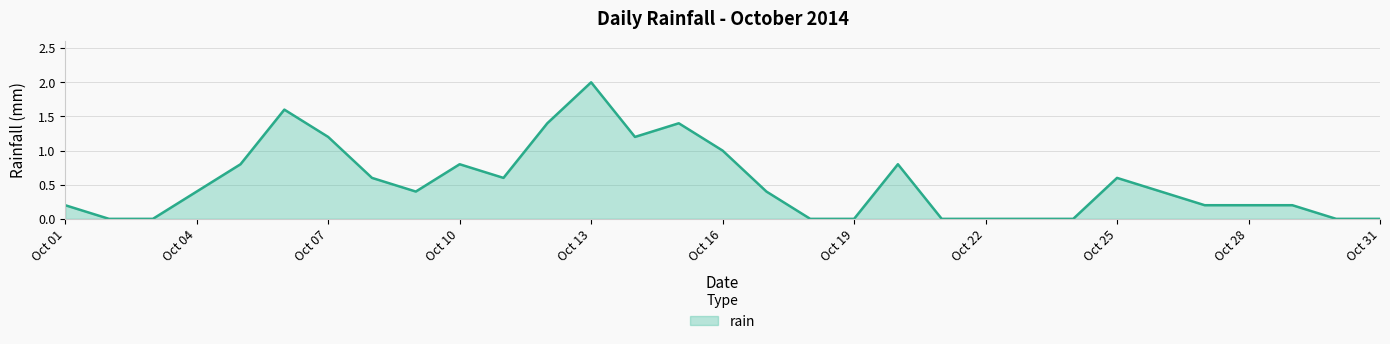

What is the difference between the maximum and minimum values?

2.0